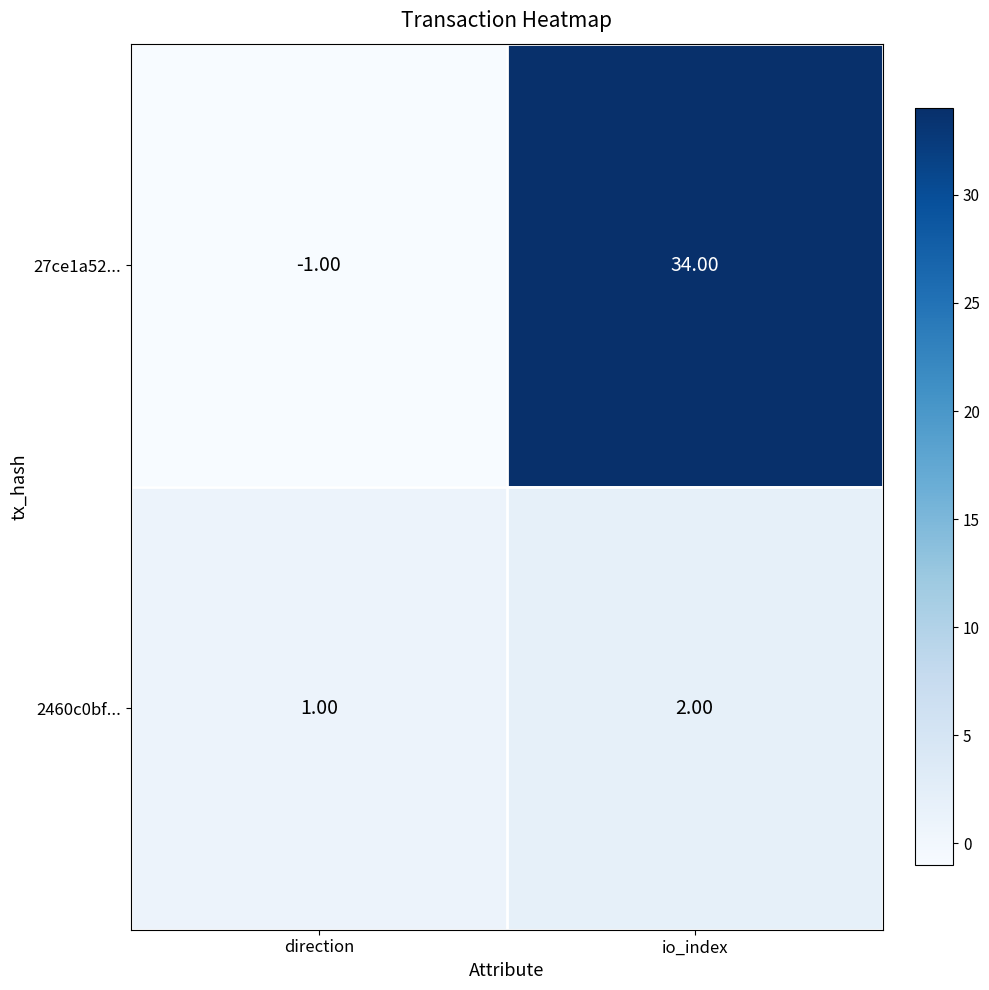

Rank the series at io_index from highest to lowest value.

27ce1a52..., 2460c0bf...